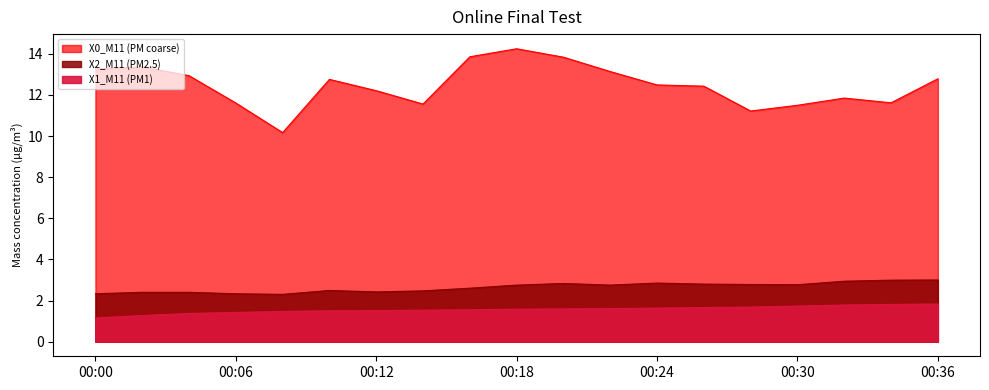

Which series changed the most between 2024-03-05 00:02:00 and 2024-03-05 00:16:00?

X0_M11 (PM coarse)